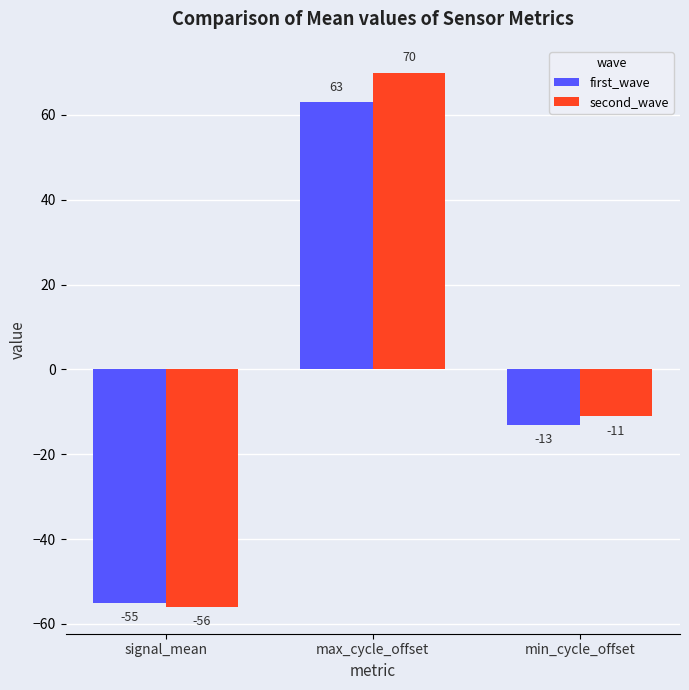

What is the greatest value displayed?

70